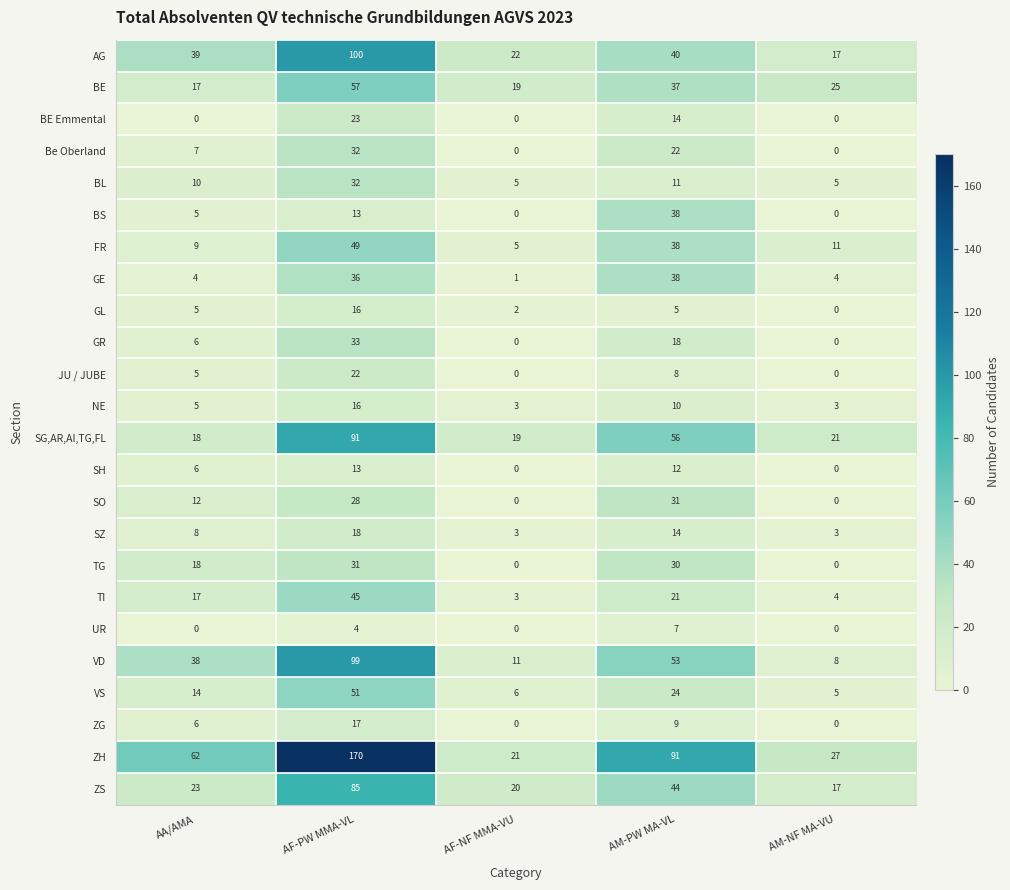

The VS series shows 51 at AF-PW MMA-VL. True or false?

True